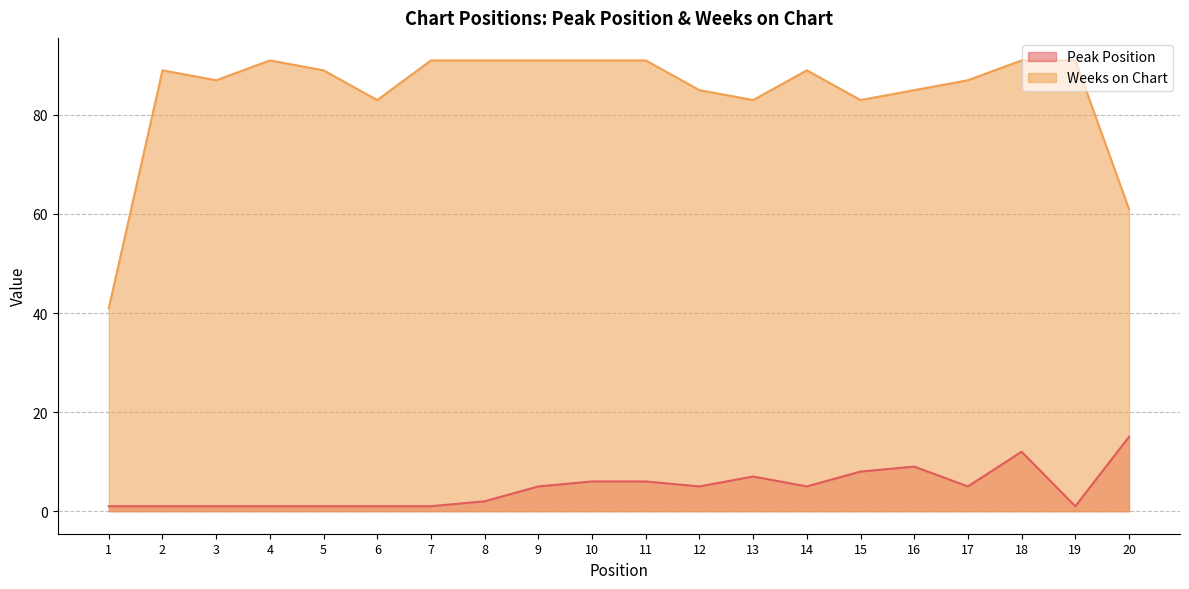

How many lines are shown in the chart?

2